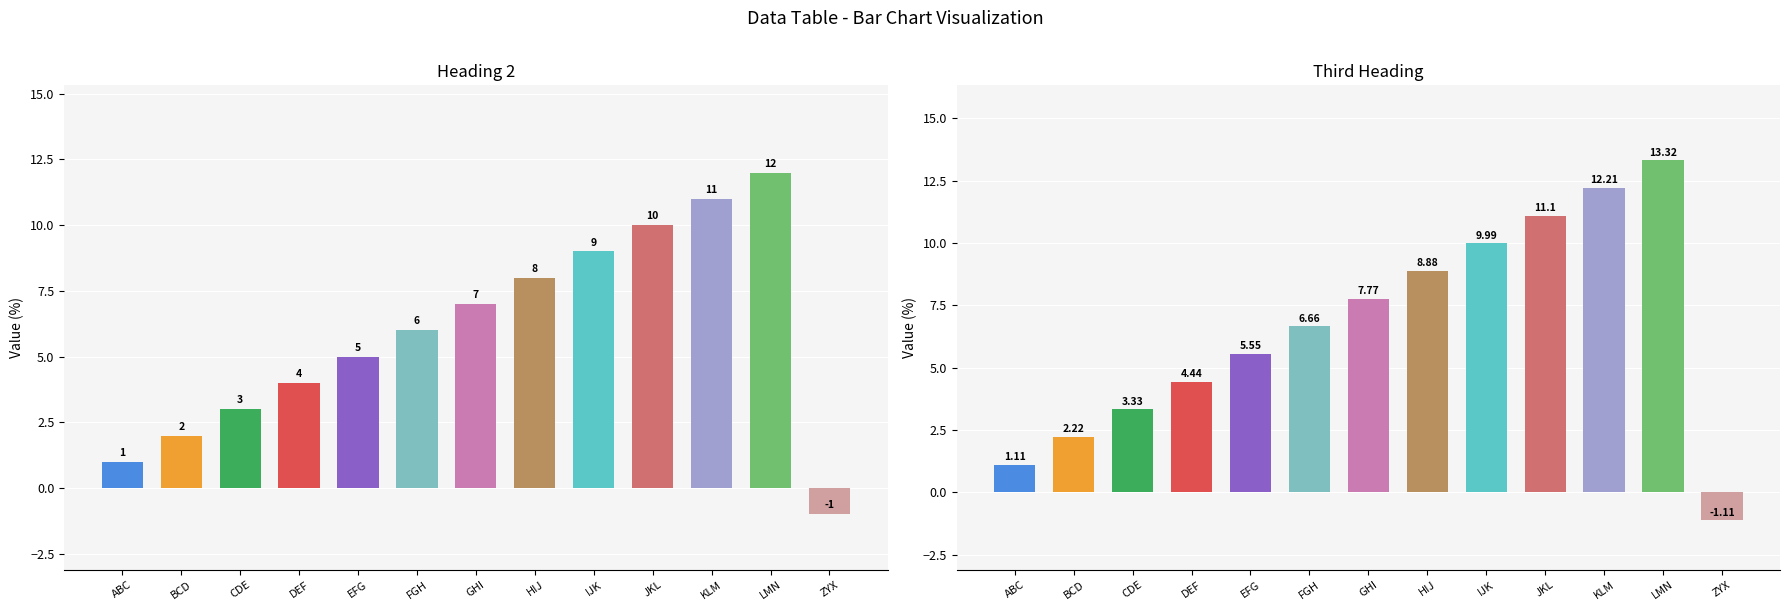

What are all the series names shown in the legend?

Heading 2, Third Heading